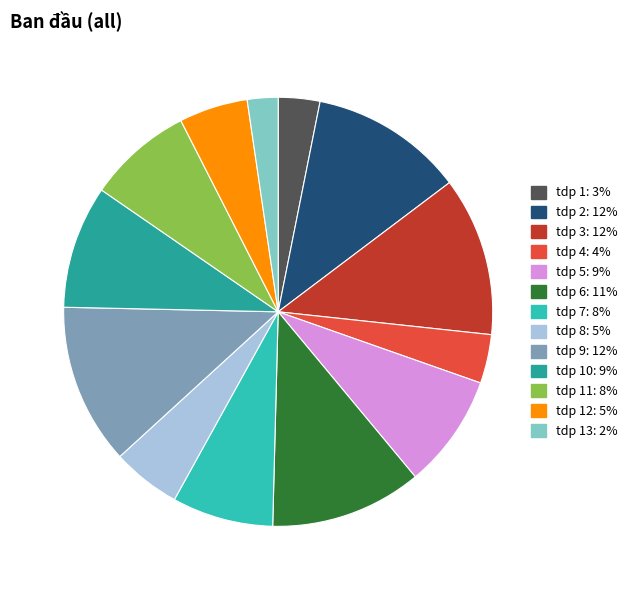

Approximately how many times larger is the value at tdp 8: 5% compared to tdp 12: 5%?

1.0